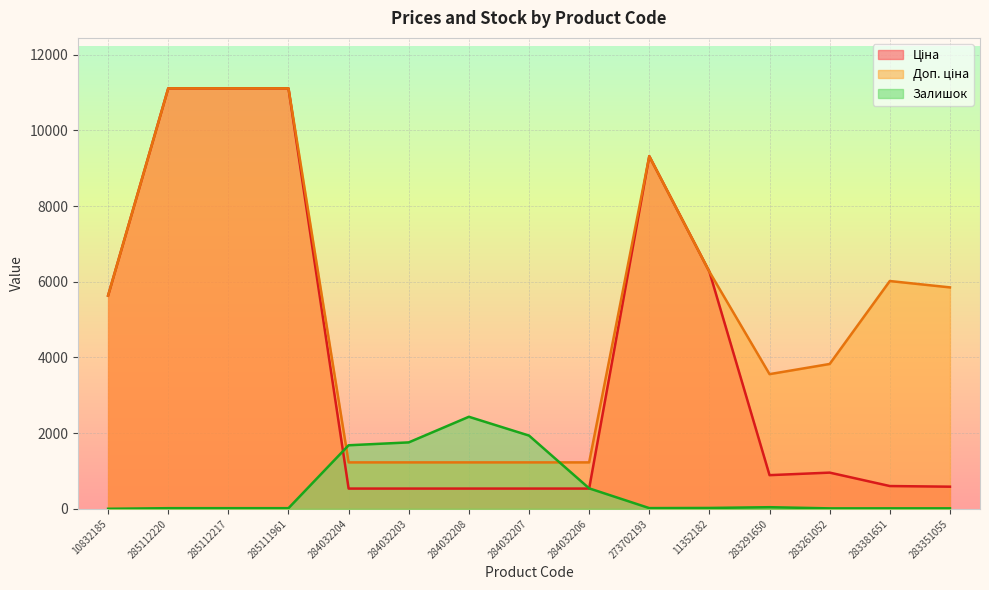

Which series has the largest total across all categories?

Доп. ціна